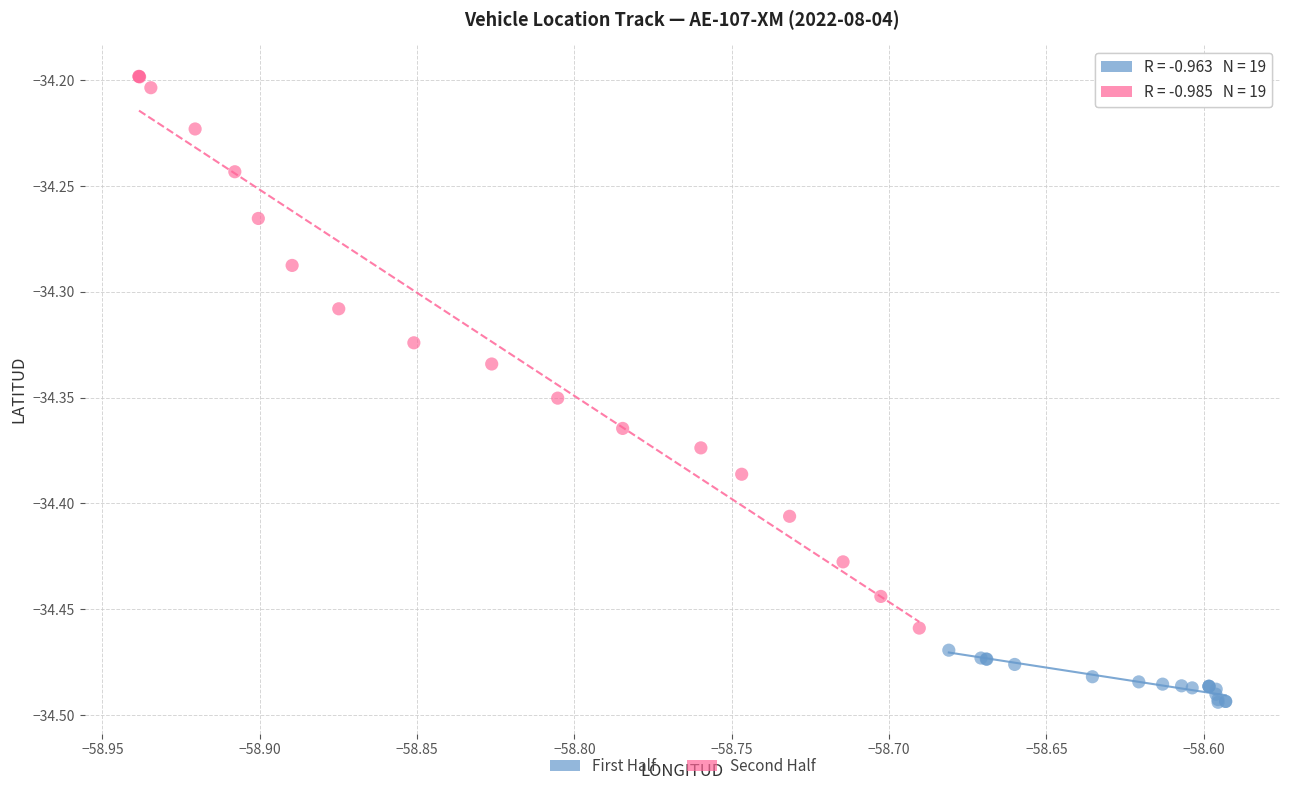

Which series has the largest Y range (max minus min)?

Second Half